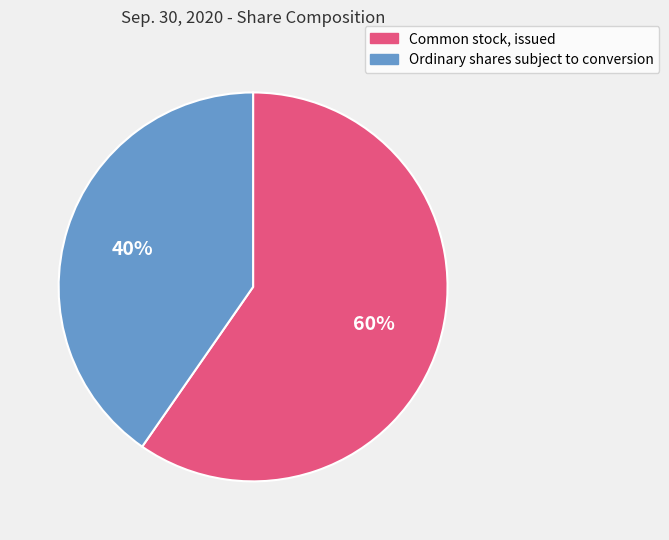

Is it true that Common stock, issued is 60% of the pie?

True